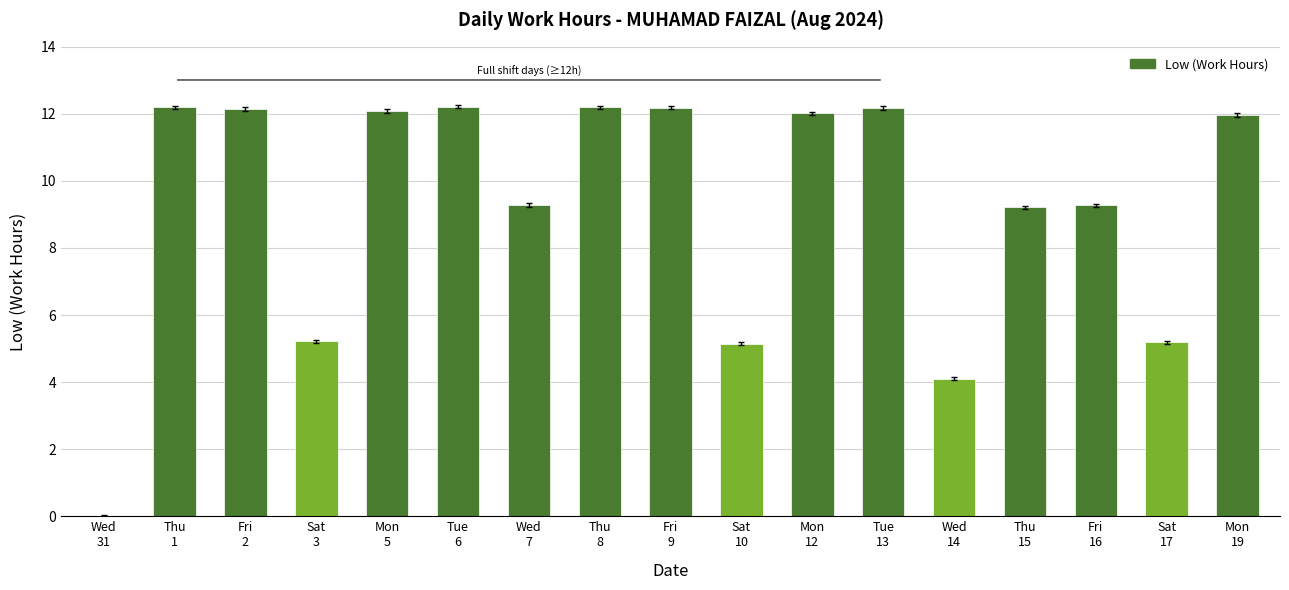

The chart shows a value of 5.2 at Sat
17. True or false?

True